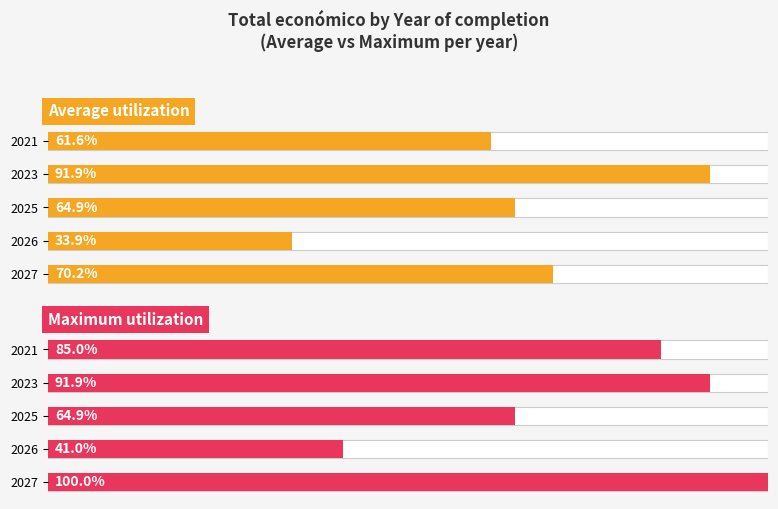

Reading left to right, list all the values displayed in this chart.

Average utilization: 0.6	0.9	0.6	0.3	0.7
Maximum utilization: 0.9	0.9	0.6	0.4	1.0